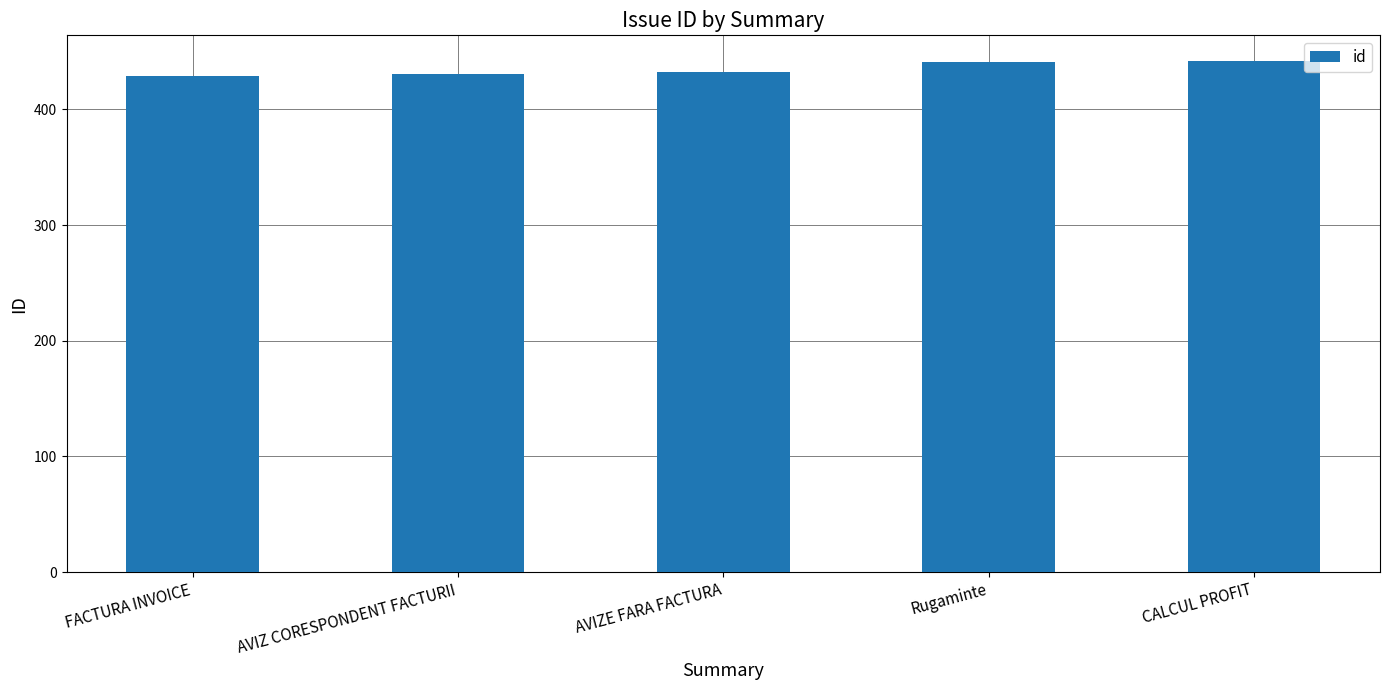

The value at Rugaminte is 441. True or false?

True